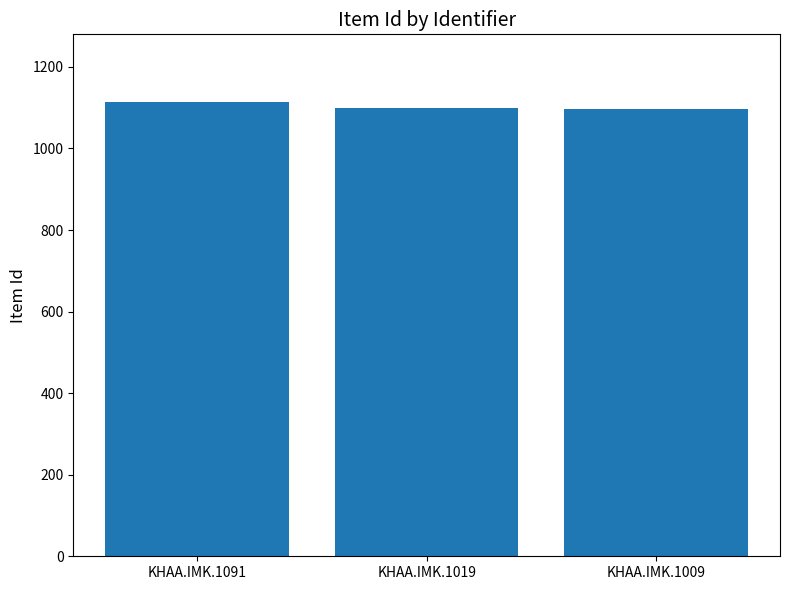

What is the sum of all values?

3311